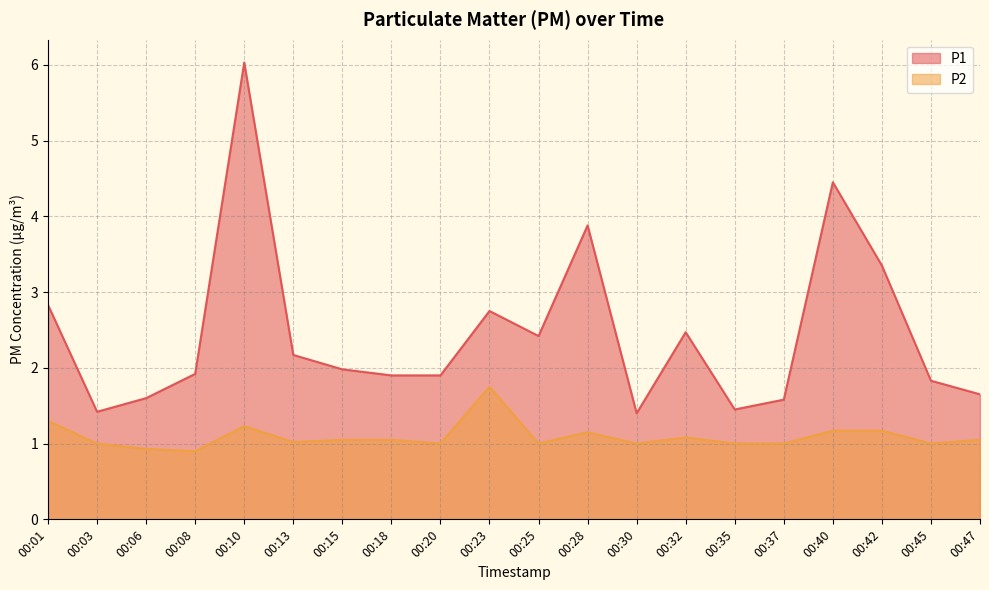

How many data points in P2 are above 1?

11